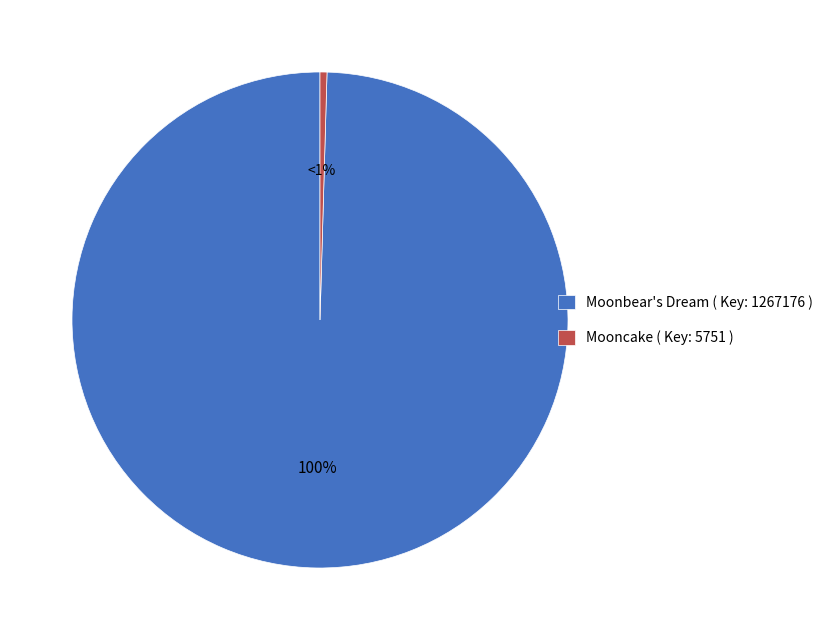

How many slices are in this pie chart?

2